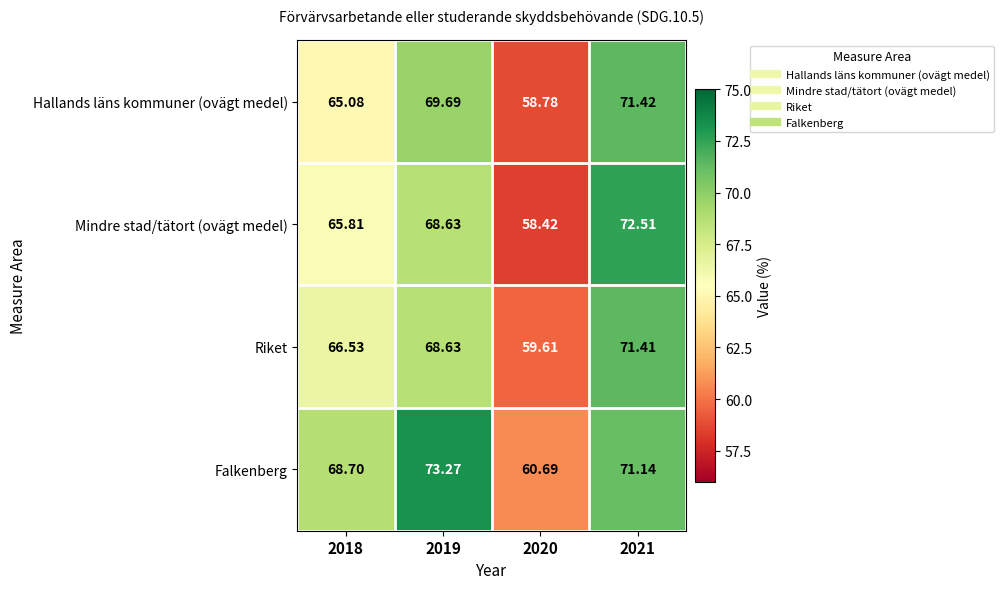

Which series has the largest range (max minus min)?

Mindre stad/tätort (ovägt medel)